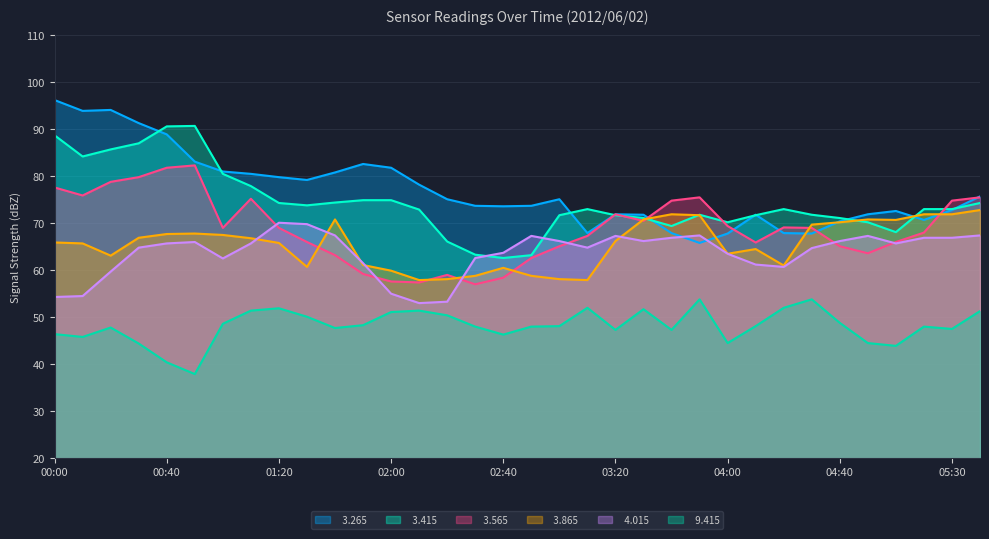

What is the value of the   4.015 point at the 11th from the left?

67.3